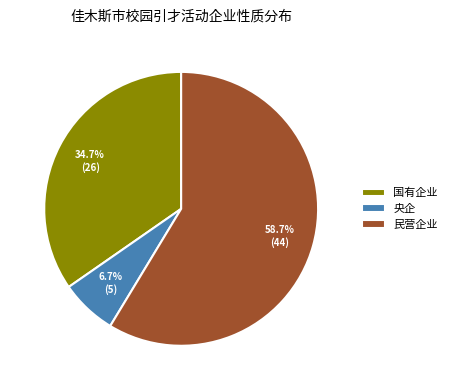

What percentage is the 央企 slice, to the nearest percent?

7%